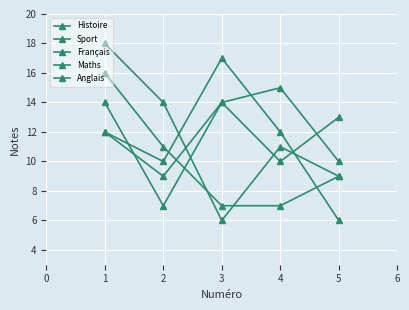

Which series has the largest range (max minus min)?

Français